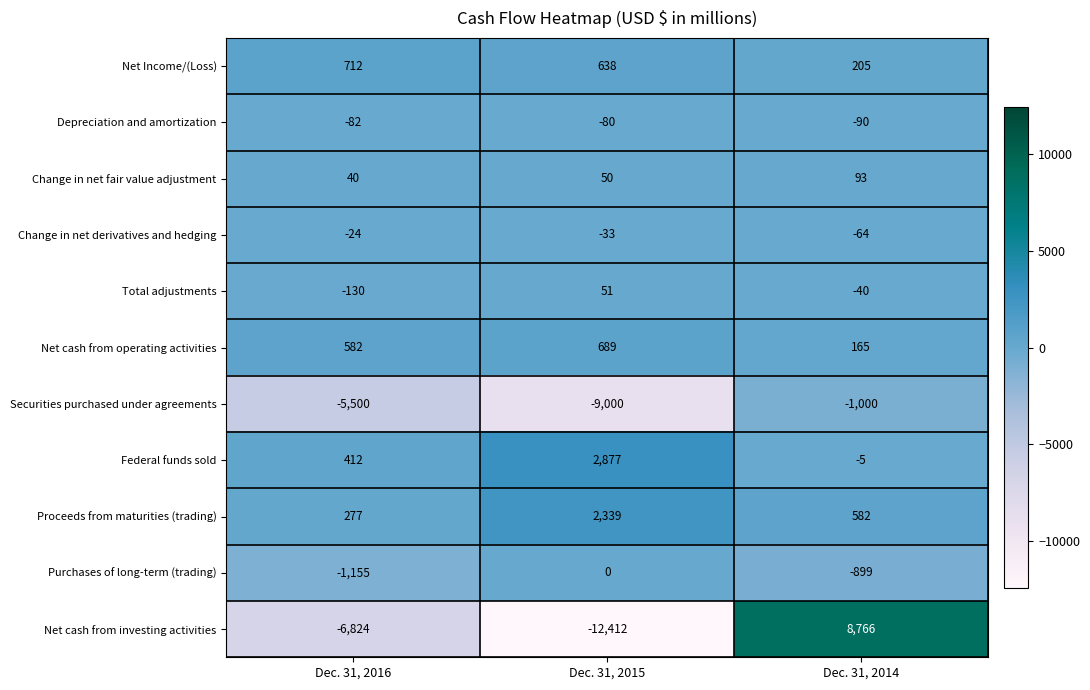

What is the greatest value displayed?

8766